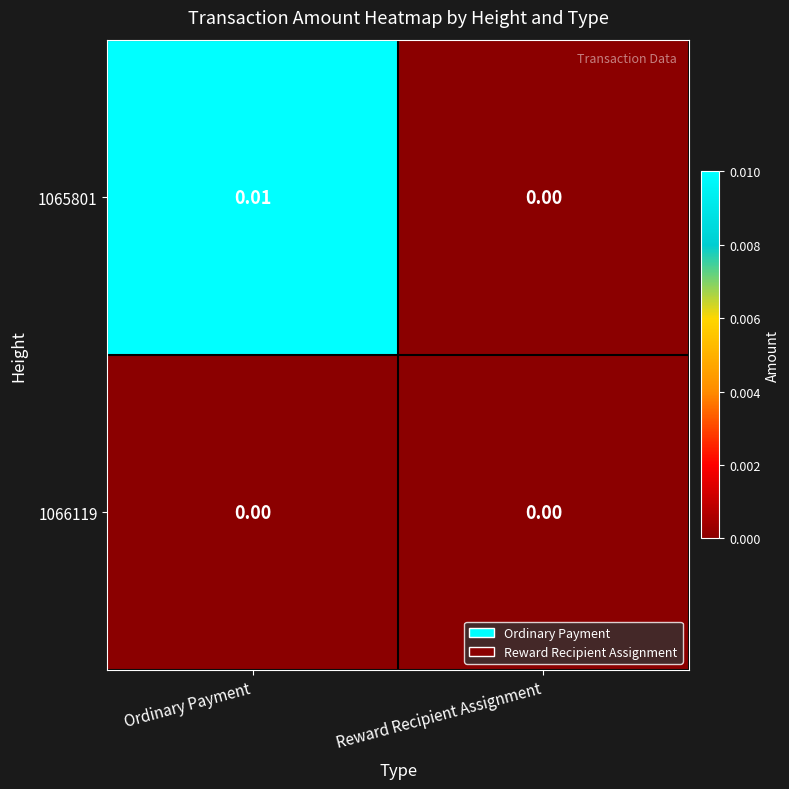

Is the value of 1065801 at Ordinary Payment greater than the value of 1066119 at Reward Recipient Assignment?

Yes